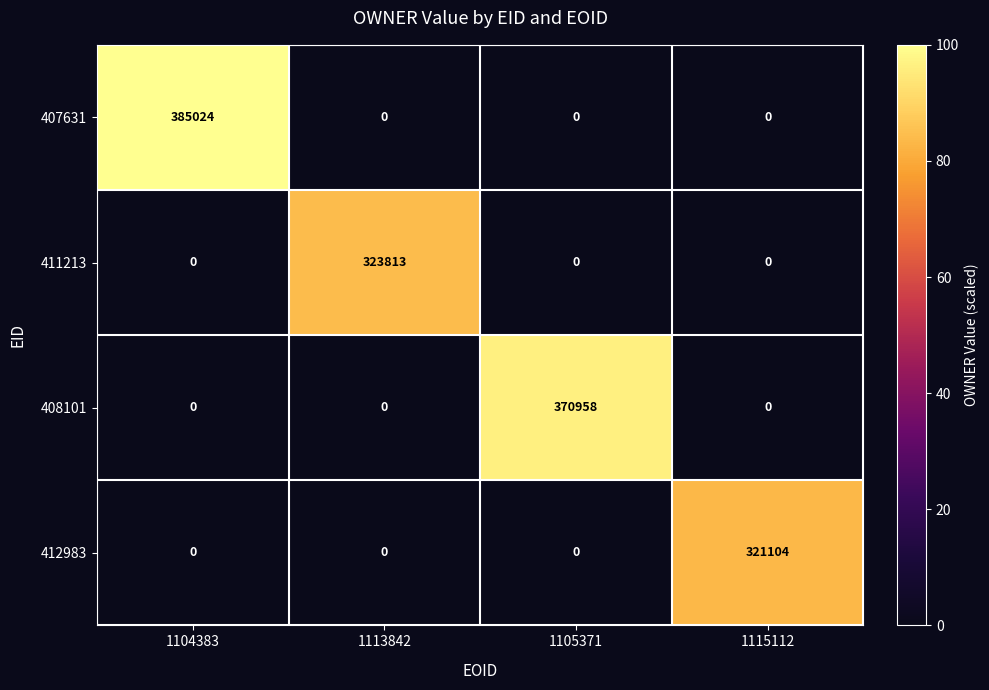

What is the highest value of the 411213 series?

323813